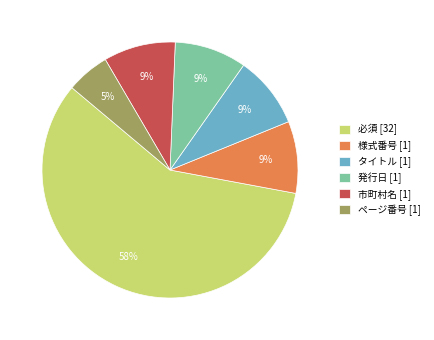

Does 必須 [32] represent more than half of the total?

Yes